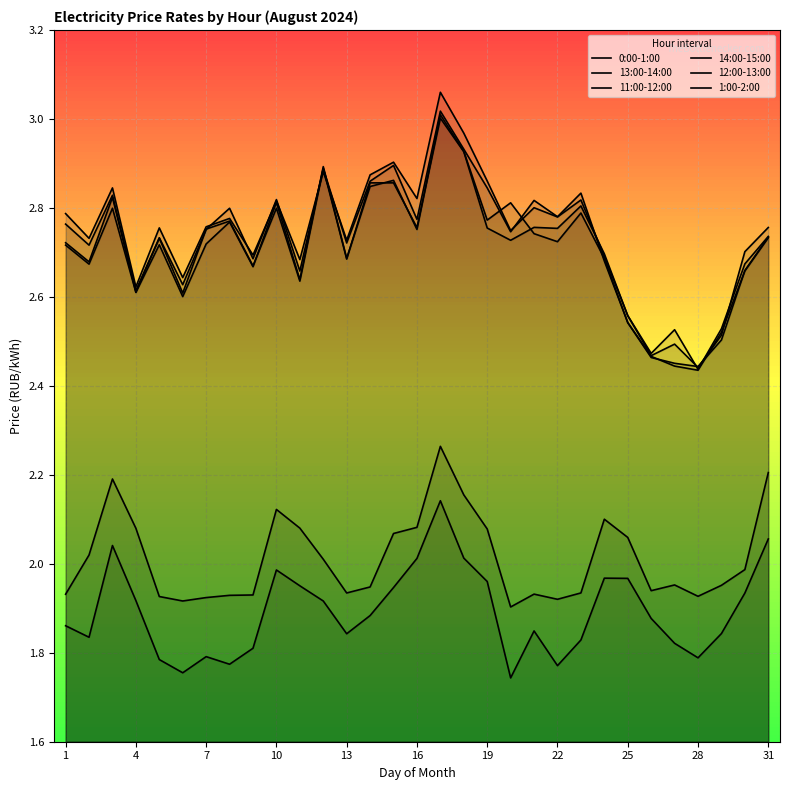

List the series in order of their peak value, highest first.

14:00-15:00, 13:00-14:00, 12:00-13:00, 11:00-12:00, 0:00-1:00, 1:00-2:00